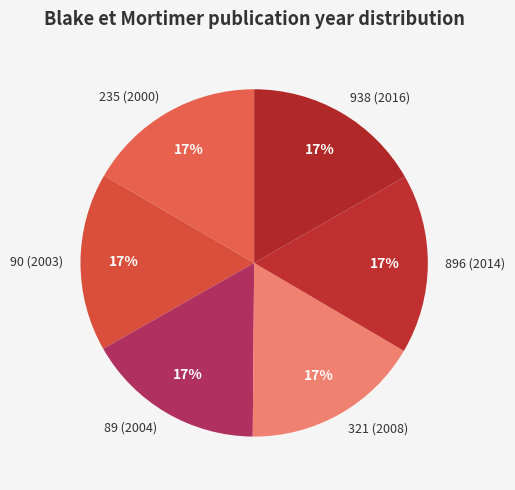

Is there a majority slice in this chart?

No